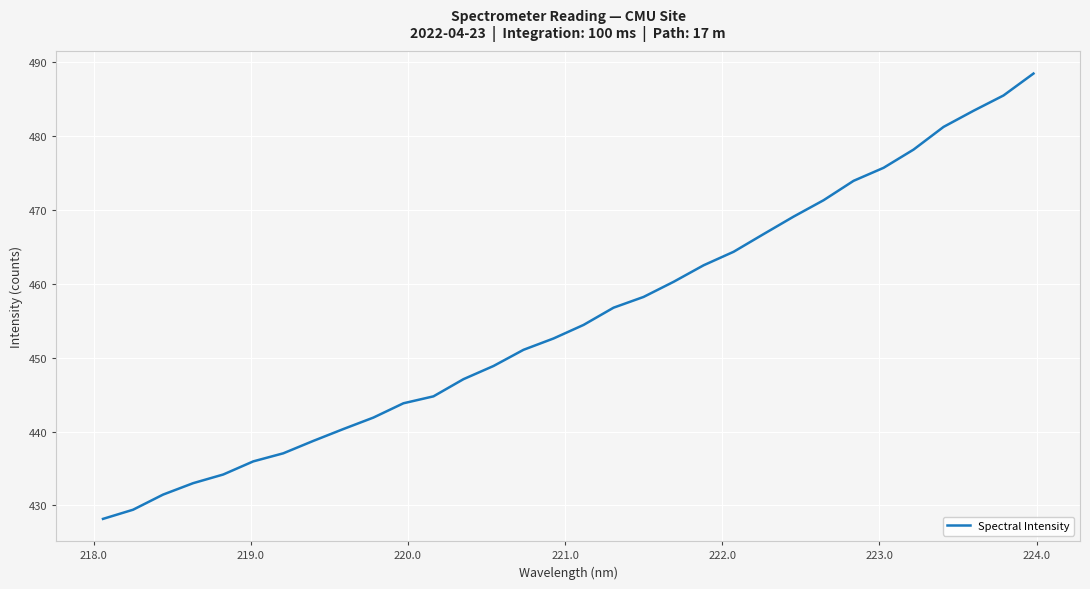

What is the difference between the maximum and minimum values?

60.3